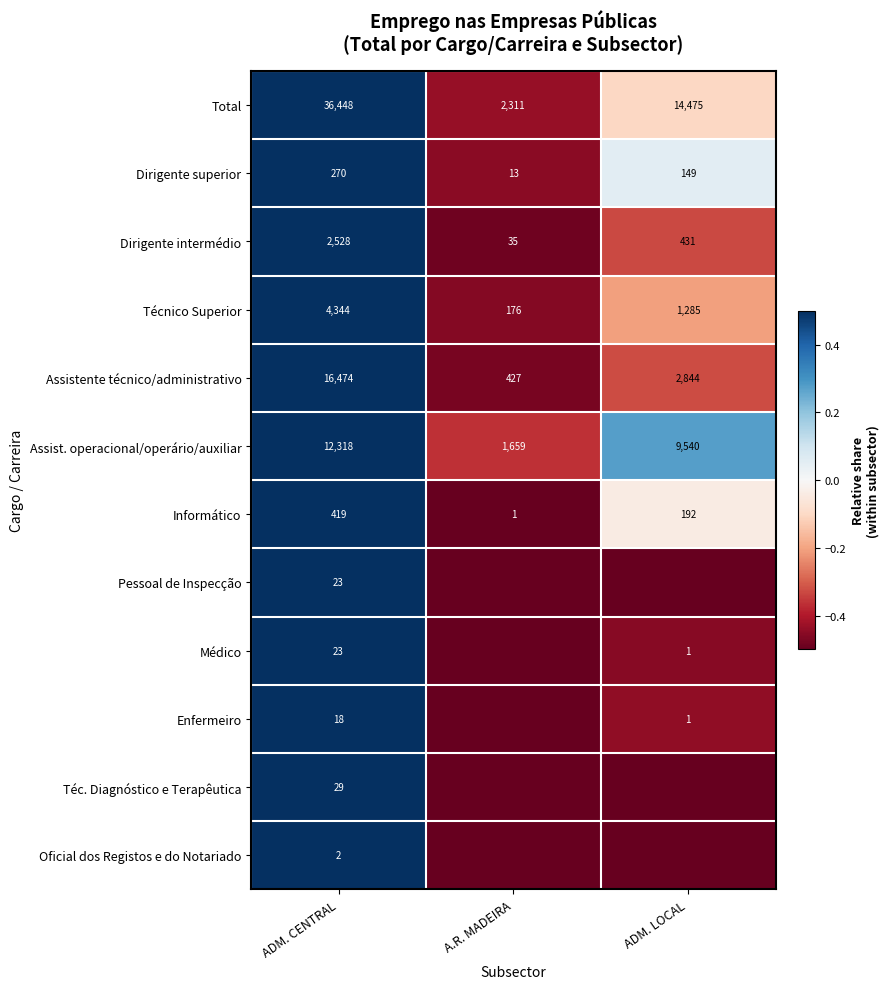

How many data points does each series have?

3